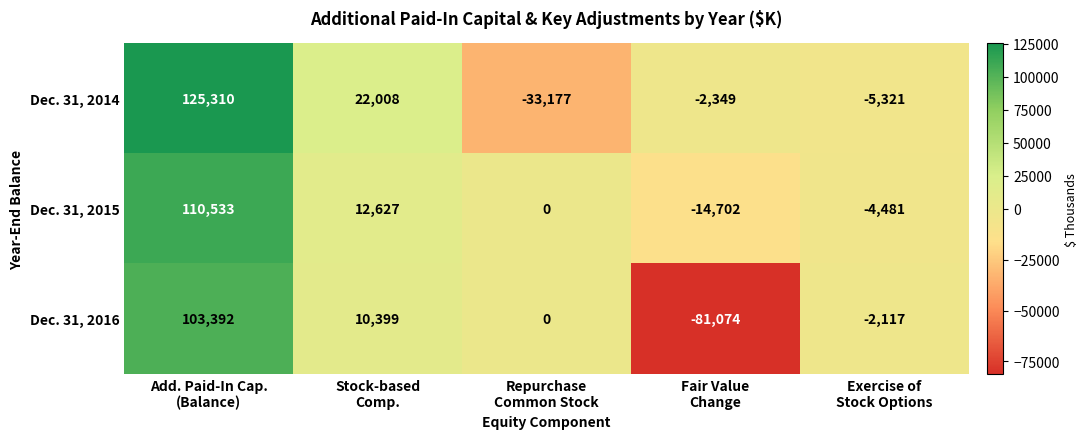

List the series in order of their peak value, highest first.

Dec. 31, 2014, Dec. 31, 2015, Dec. 31, 2016